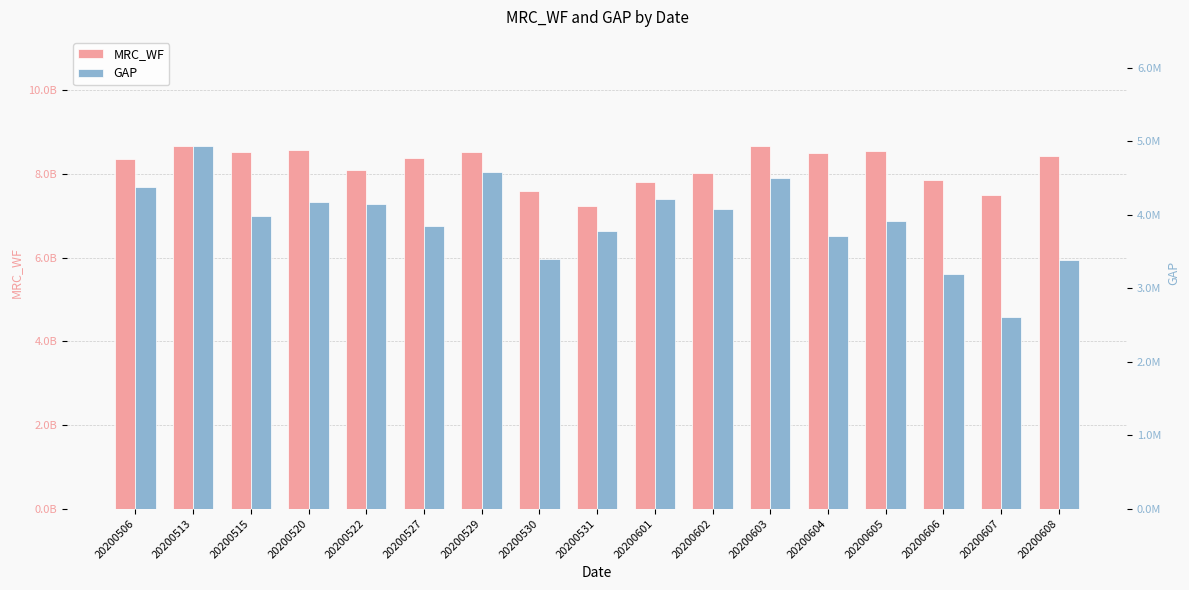

What is the difference between the GAP values at 20200530 and 20200529?

1189971